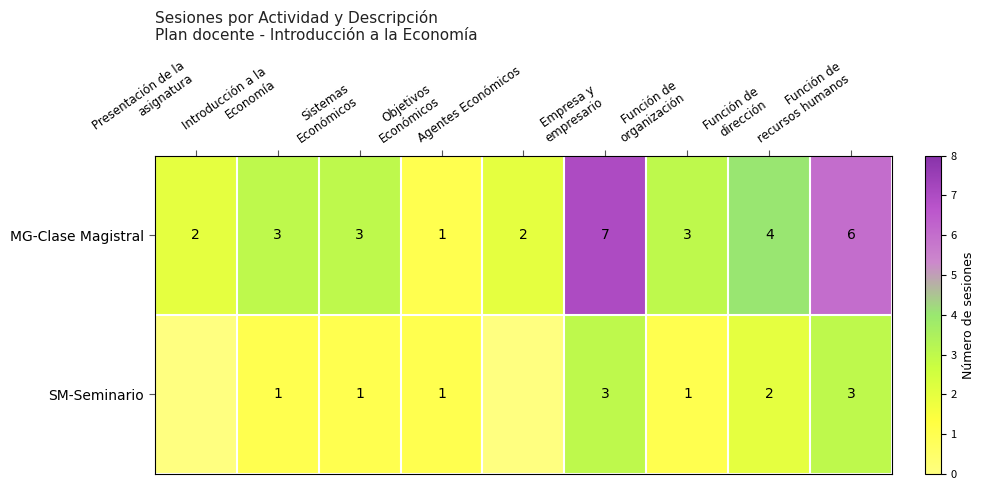

What is the difference between the second highest and minimum values in the MG-Clase Magistral series?

5